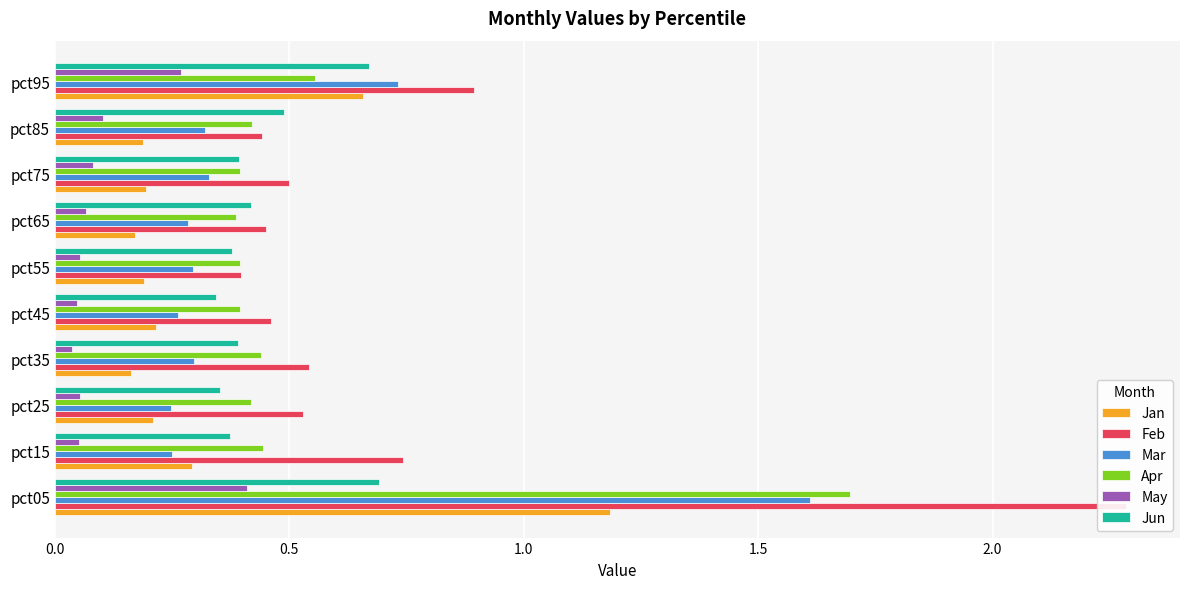

What is the sum of all Jan values?

3.5